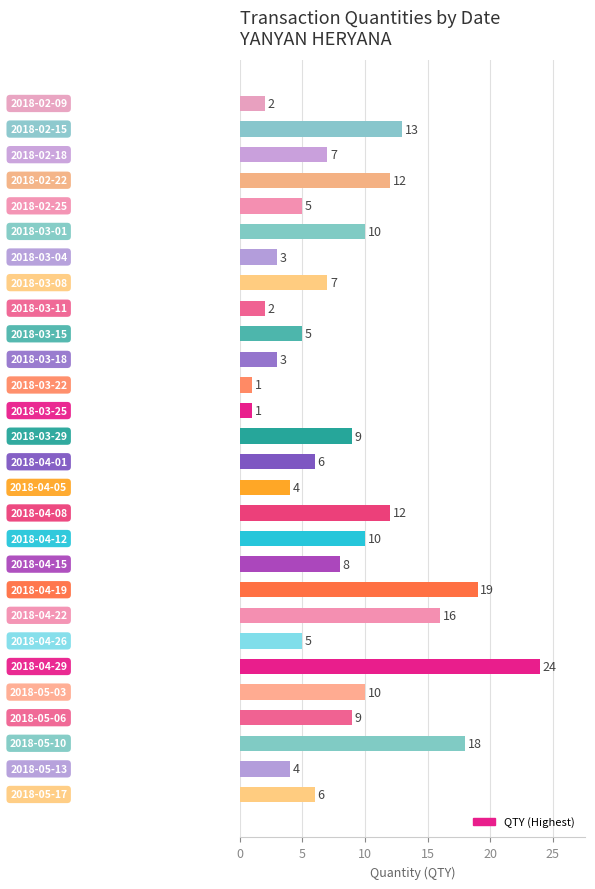

What is the difference between the maximum and second lowest values?

23